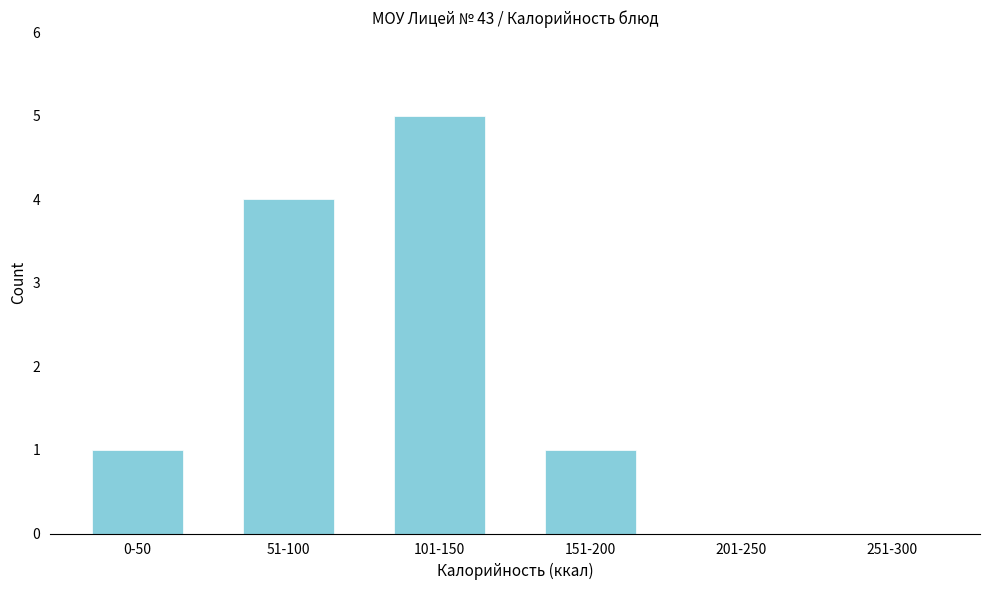

Reading left to right, list all the values displayed in this chart.

0-50=1	51-100=4	101-150=5	151-200=1	201-250=0	251-300=0